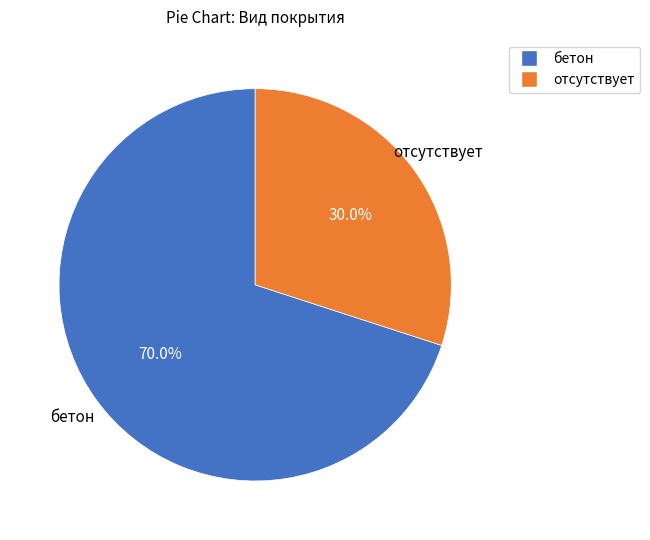

Does any single category account for the majority?

Yes